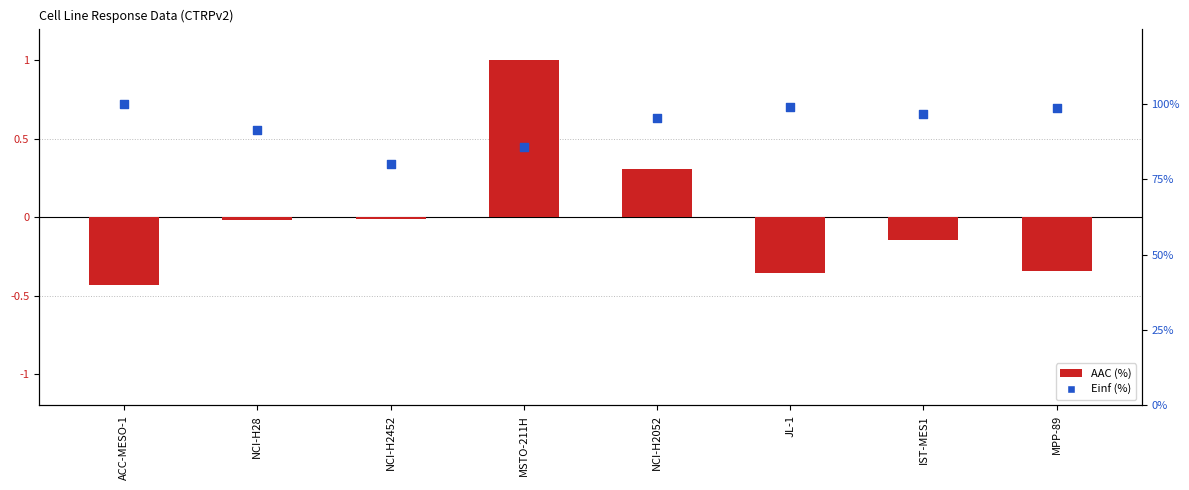

Which series reaches the maximum Y coordinate?

Einf (%)